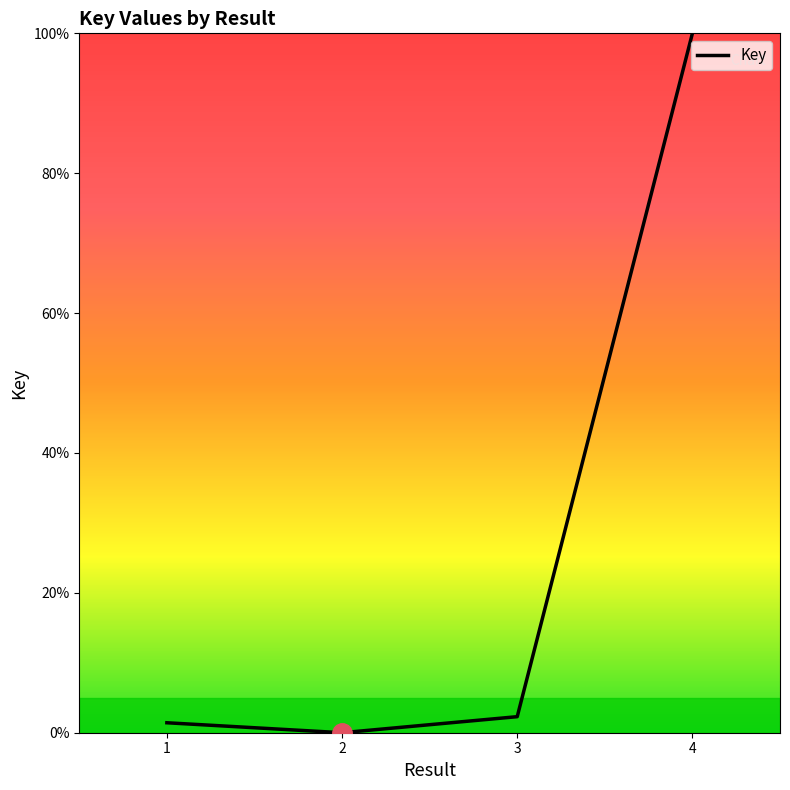

What is the difference between the maximum and minimum values?

100.0